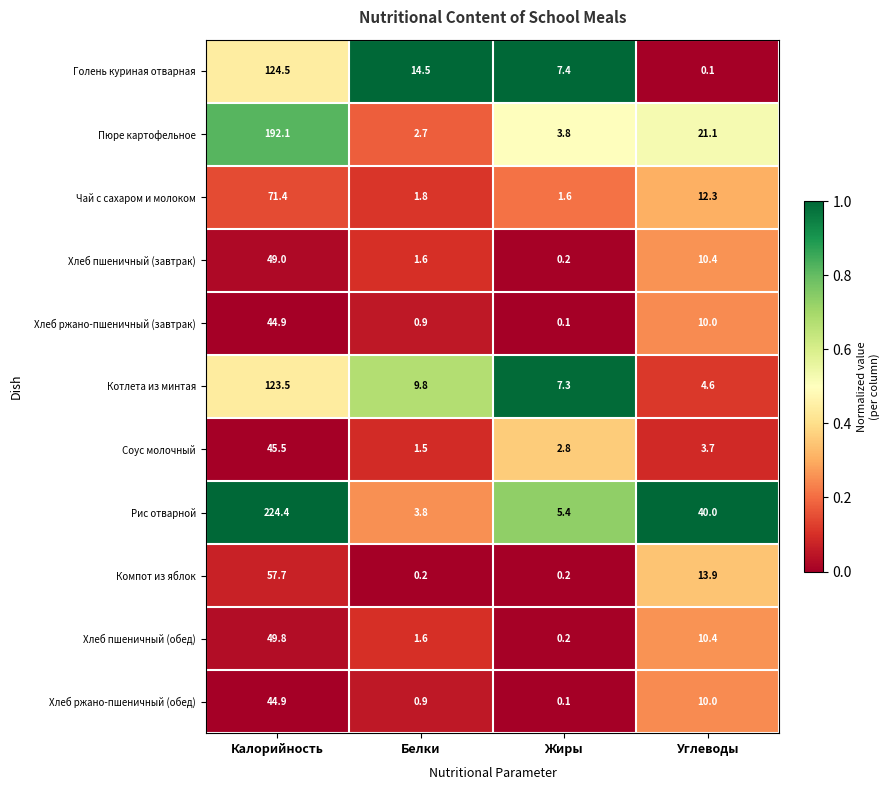

At which category is the sum across all series the highest?

Калорийность